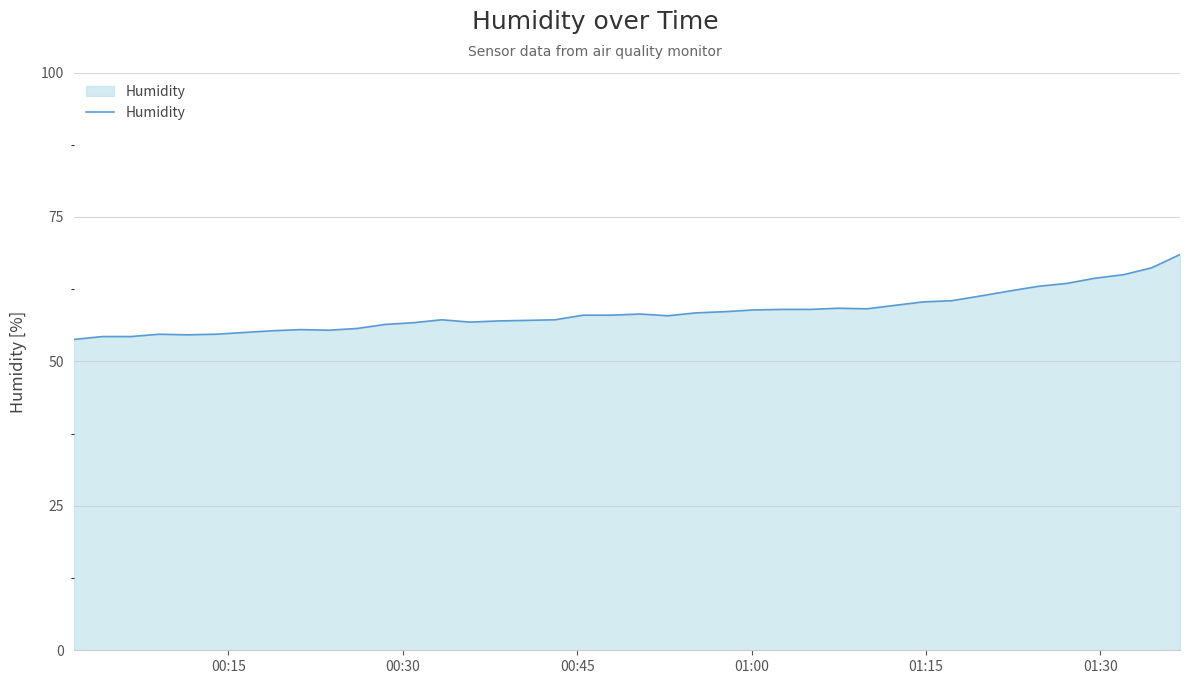

What is the difference between the maximum and minimum values?

14.7